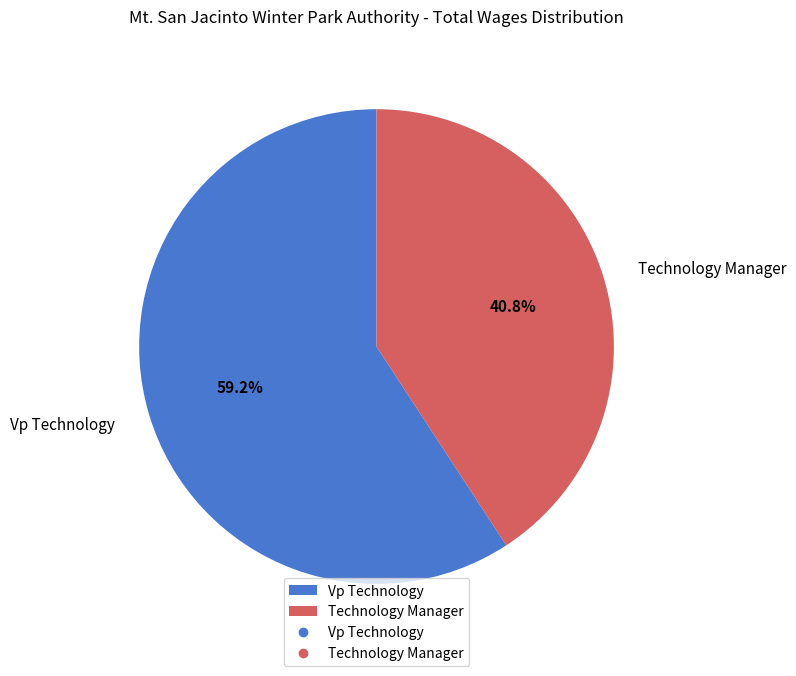

Does any single category account for the majority?

Yes